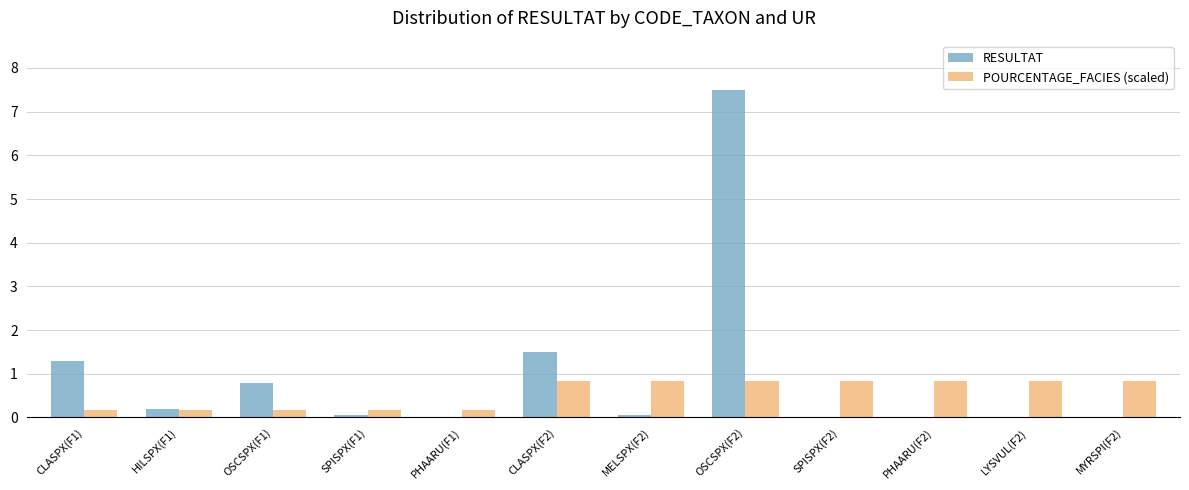

What is the sum of all POURCENTAGE_FACIES (scaled) values?

6.7